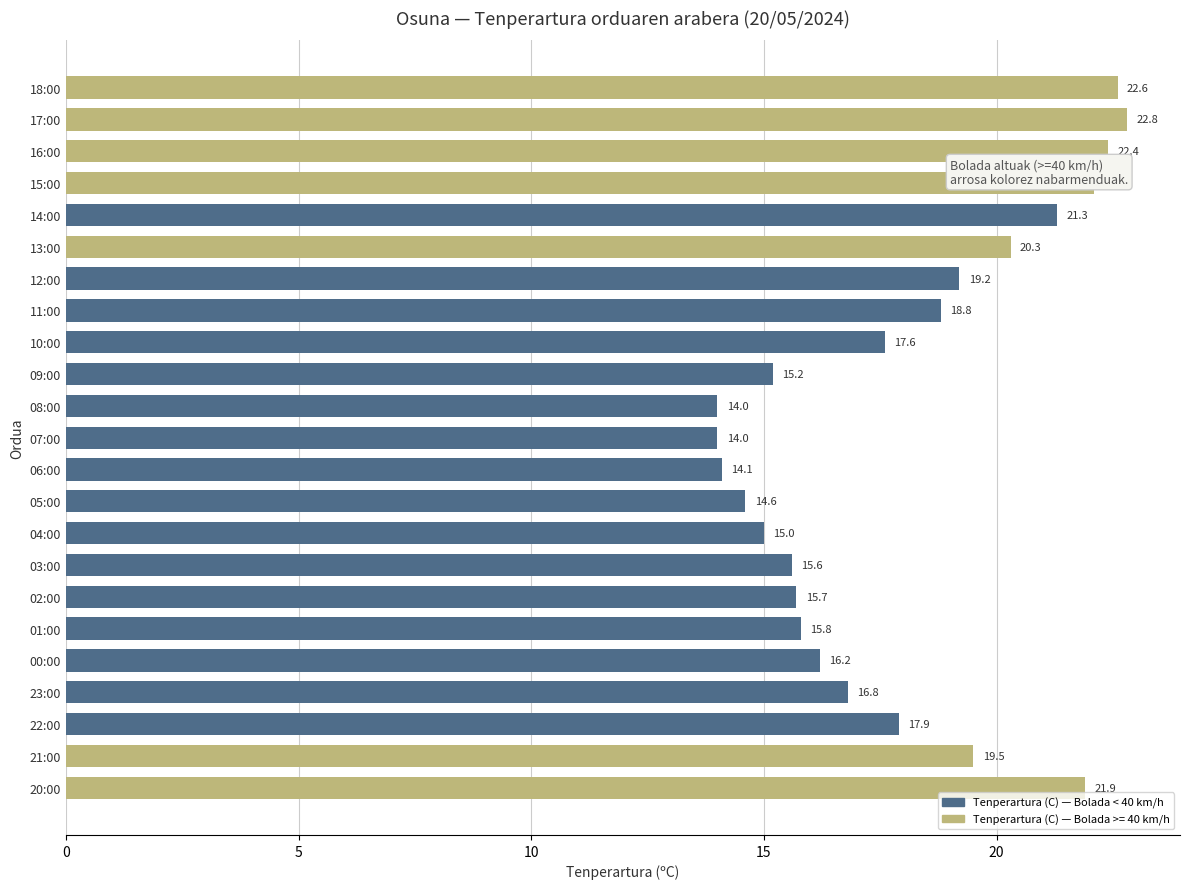

Does the chart contain stacked bars?

No